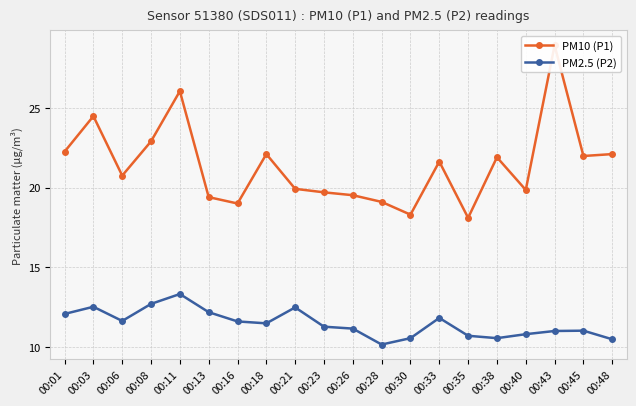

What is the approximate value of PM10 (P1) at 00:13?

19.4